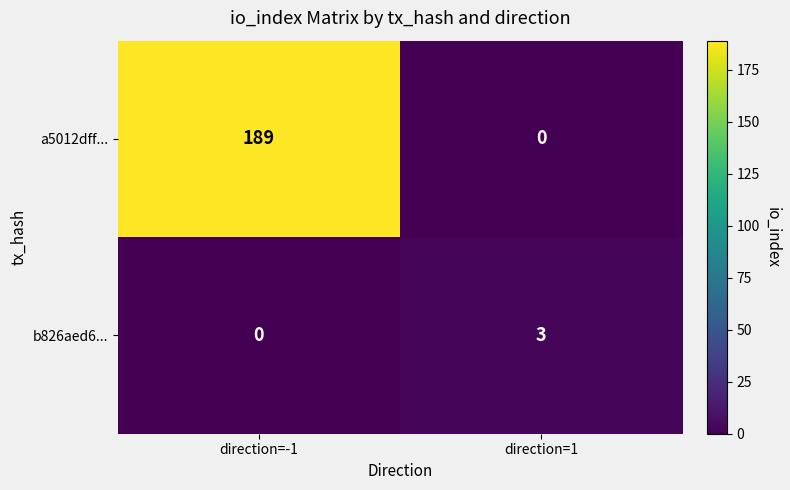

Is it true that b826aed6... equals 0 at direction=-1?

True